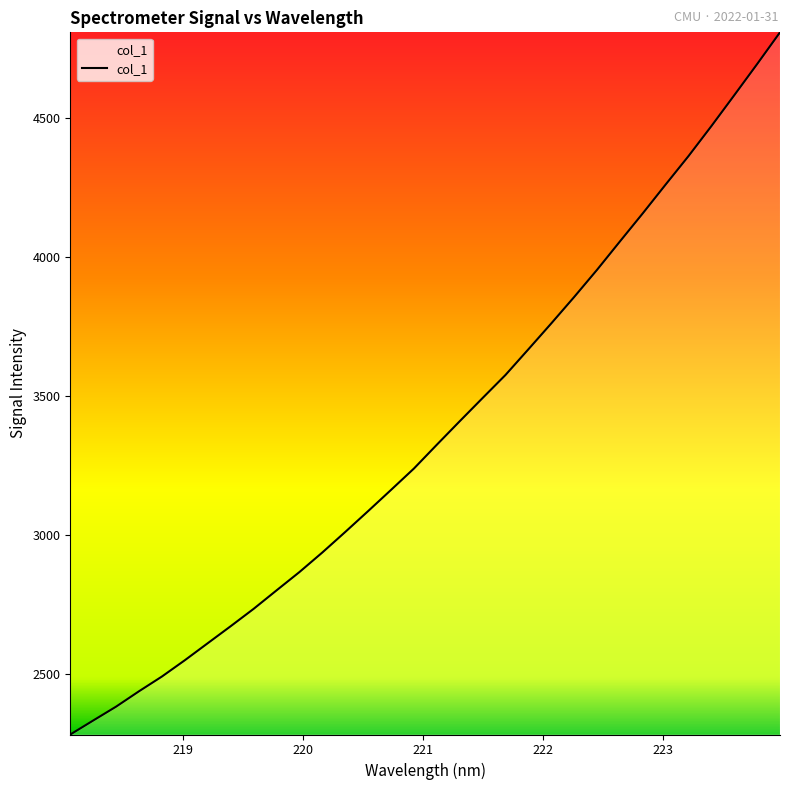

What is the smallest value displayed?

2280.5